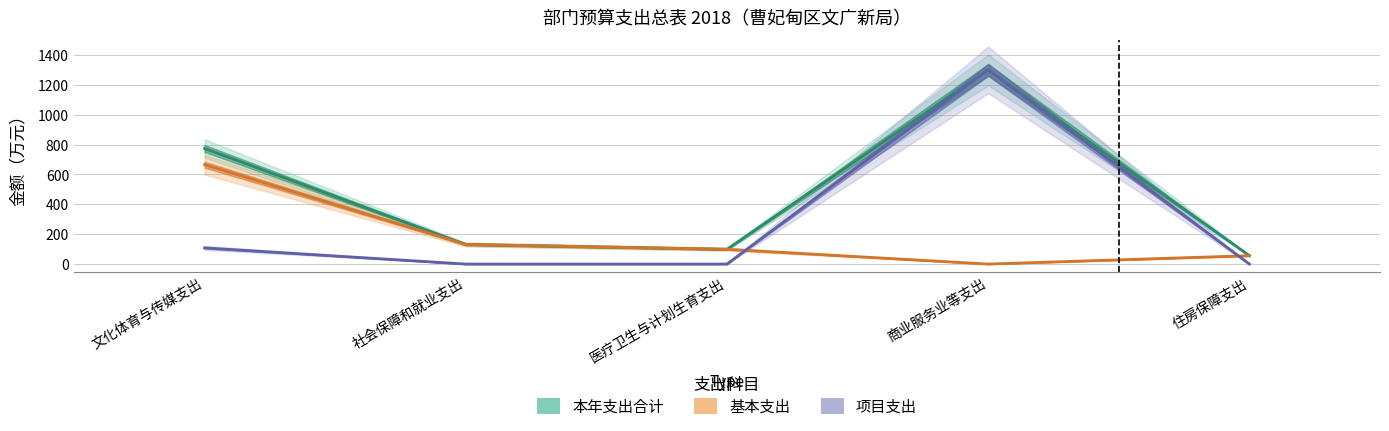

What is the sum of the 本年支出合计 values at 社会保障和就业支出 and 医疗卫生与计划生育支出?

230.0